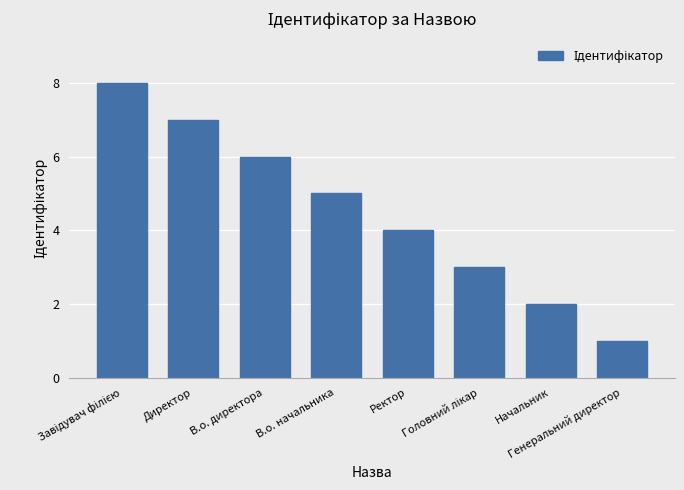

What is the difference between the maximum and second lowest values?

6